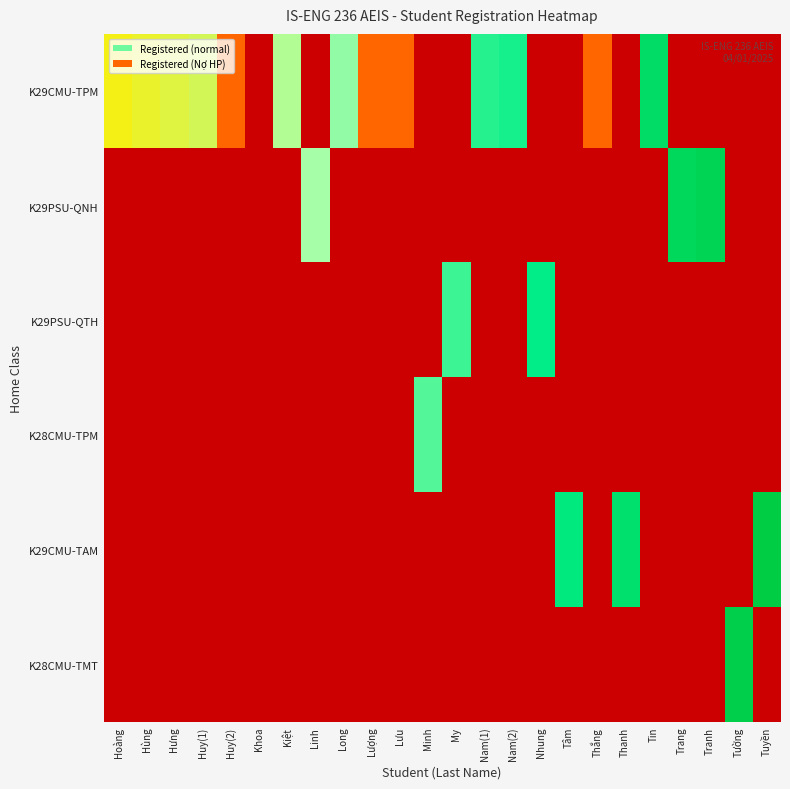

Which has a higher value, Lưu or Kiệt?

Kiệt